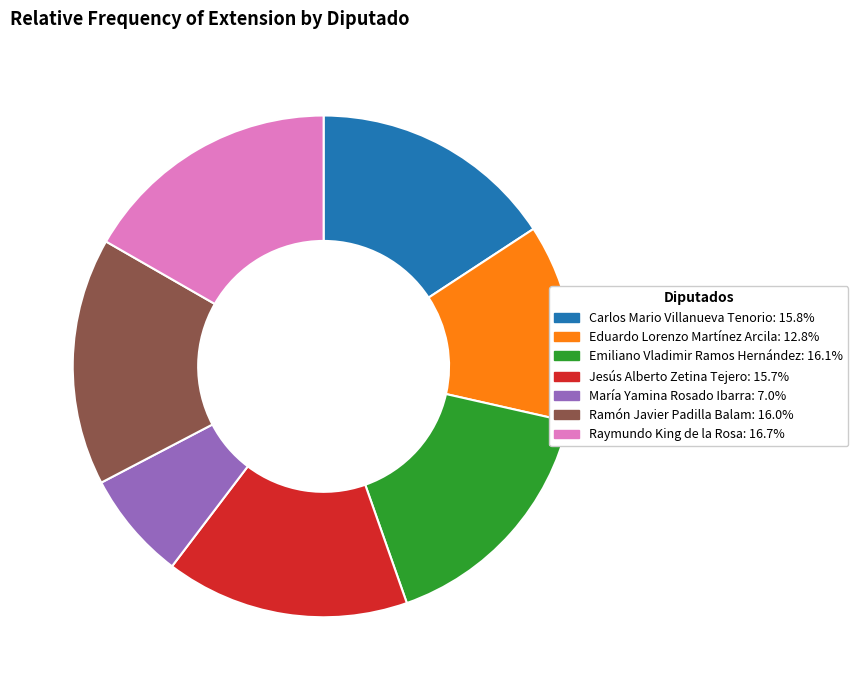

Is there any slice that represents more than half of the pie?

No